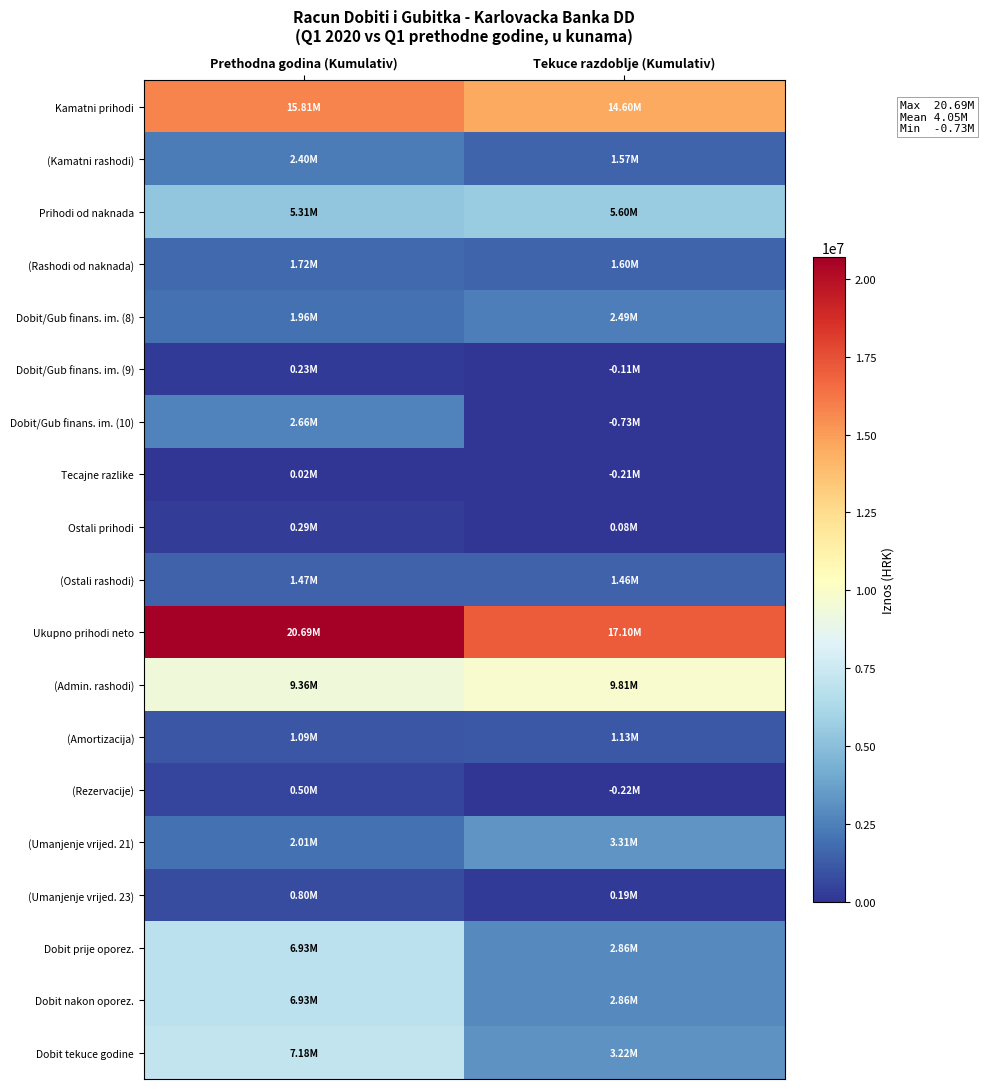

What is the spread (max minus min) of values at Prethodna godina (Kumulativ)?

20671367